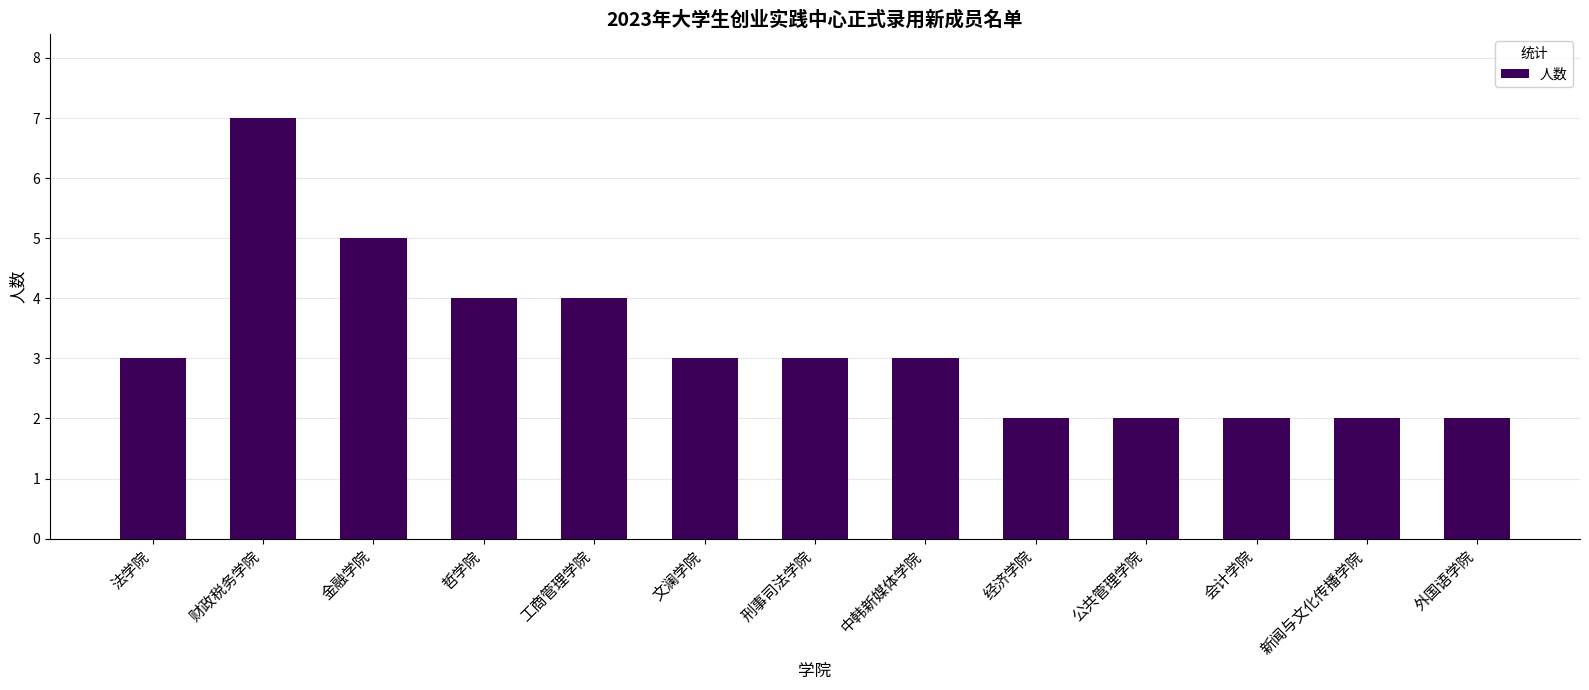

Is it true that the value at 文澜学院 is 3?

True